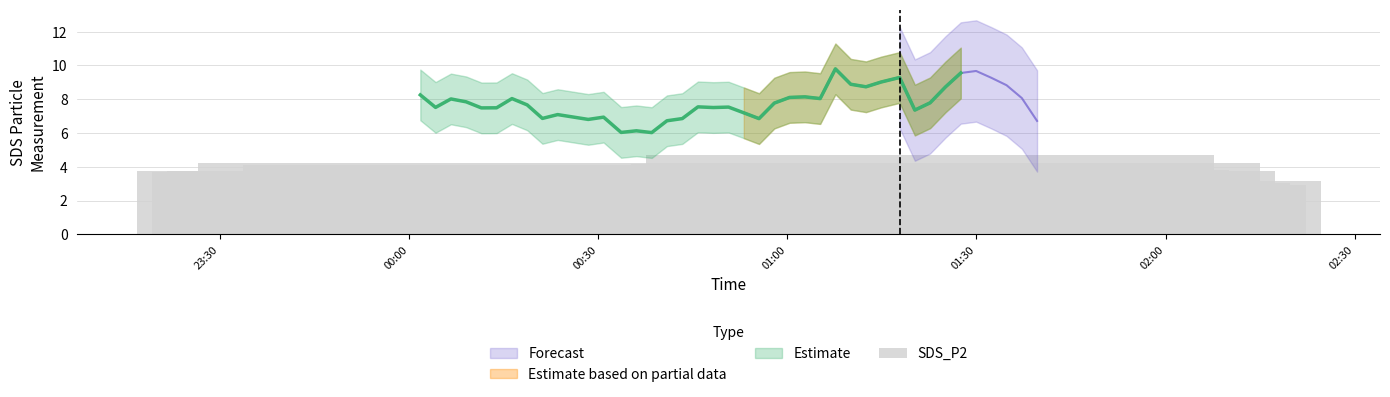

Are the bars grouped side by side (vs. stacked)?

No